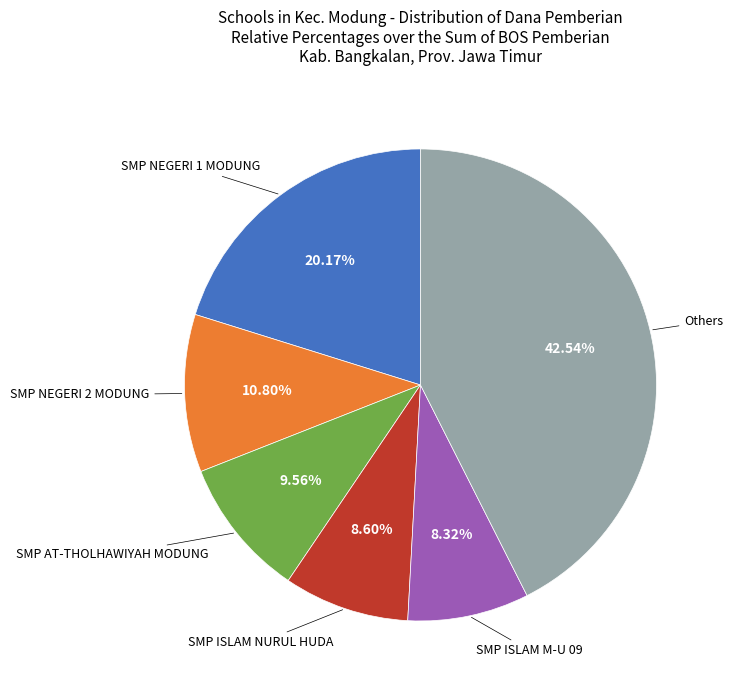

Does any single category account for the majority?

No